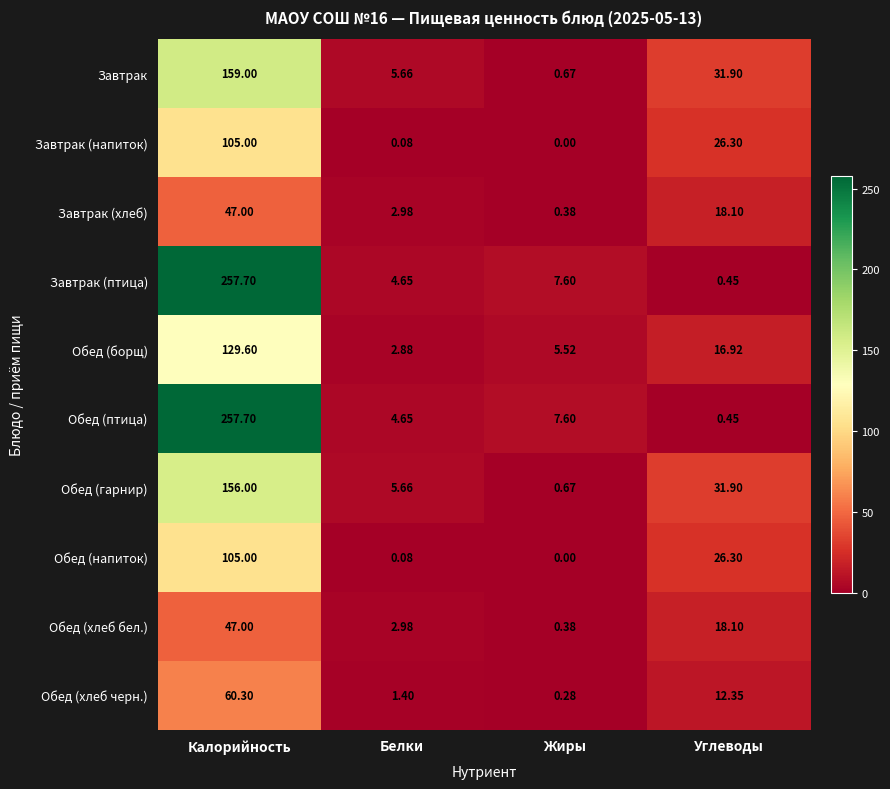

Where does the Обед (хлеб черн.) series first go above 12?

Калорийность